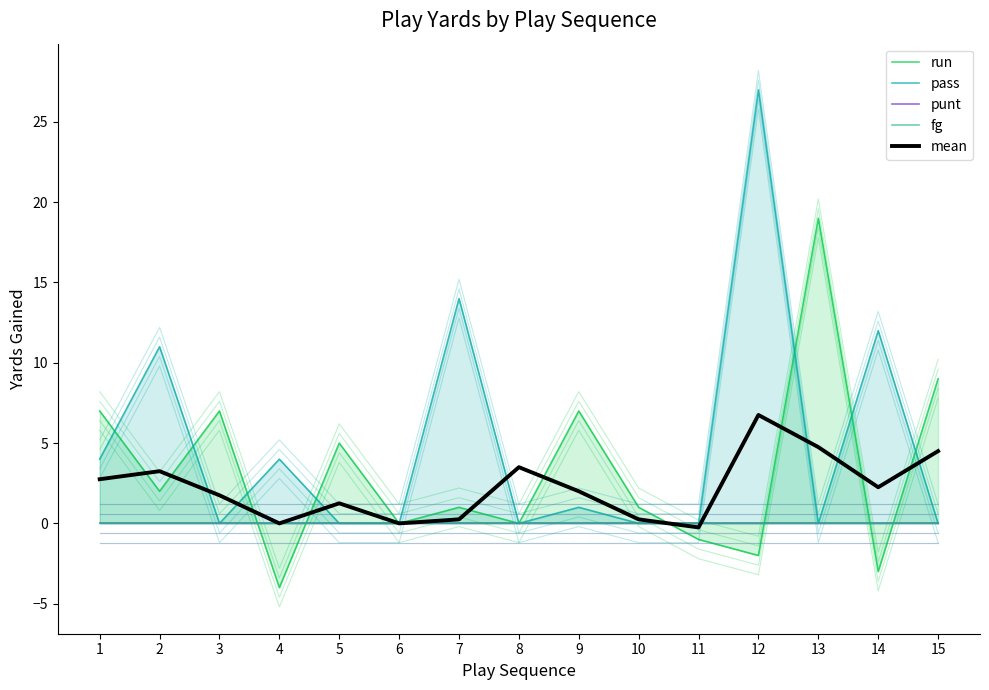

How many data points does each series have?

15